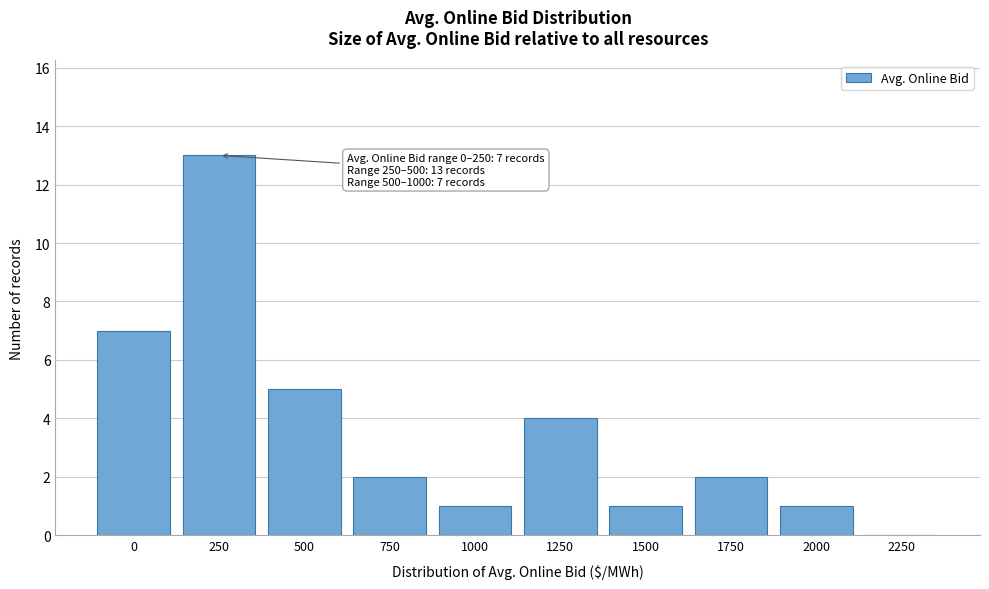

Reading left to right, what are all the values shown in this chart?

0=7	250=13	500=5	750=2	1000=1	1250=4	1500=1	1750=2	2000=1	2250=0